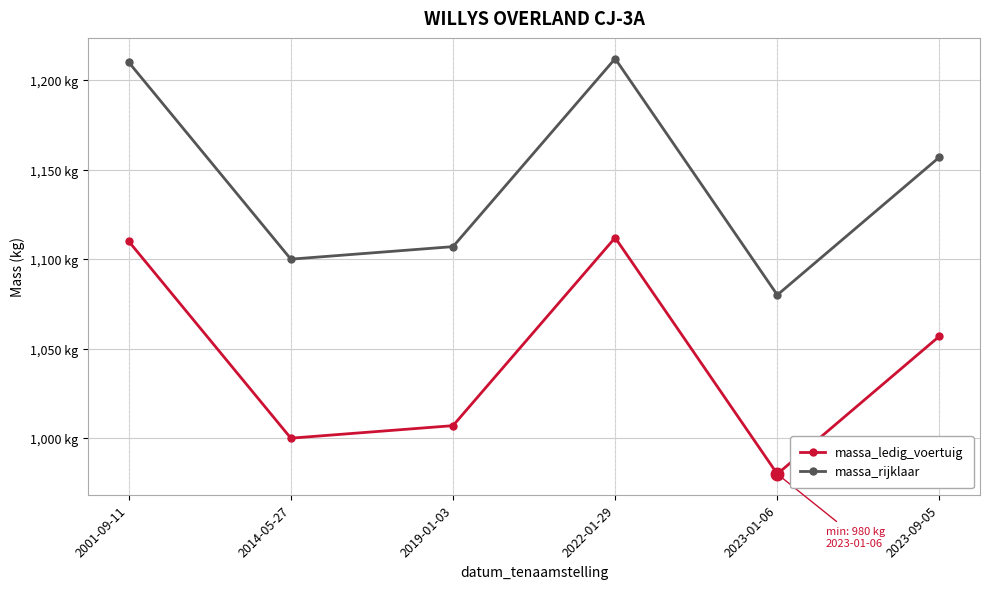

What is the label of the 2nd point from the right?

2023-01-06